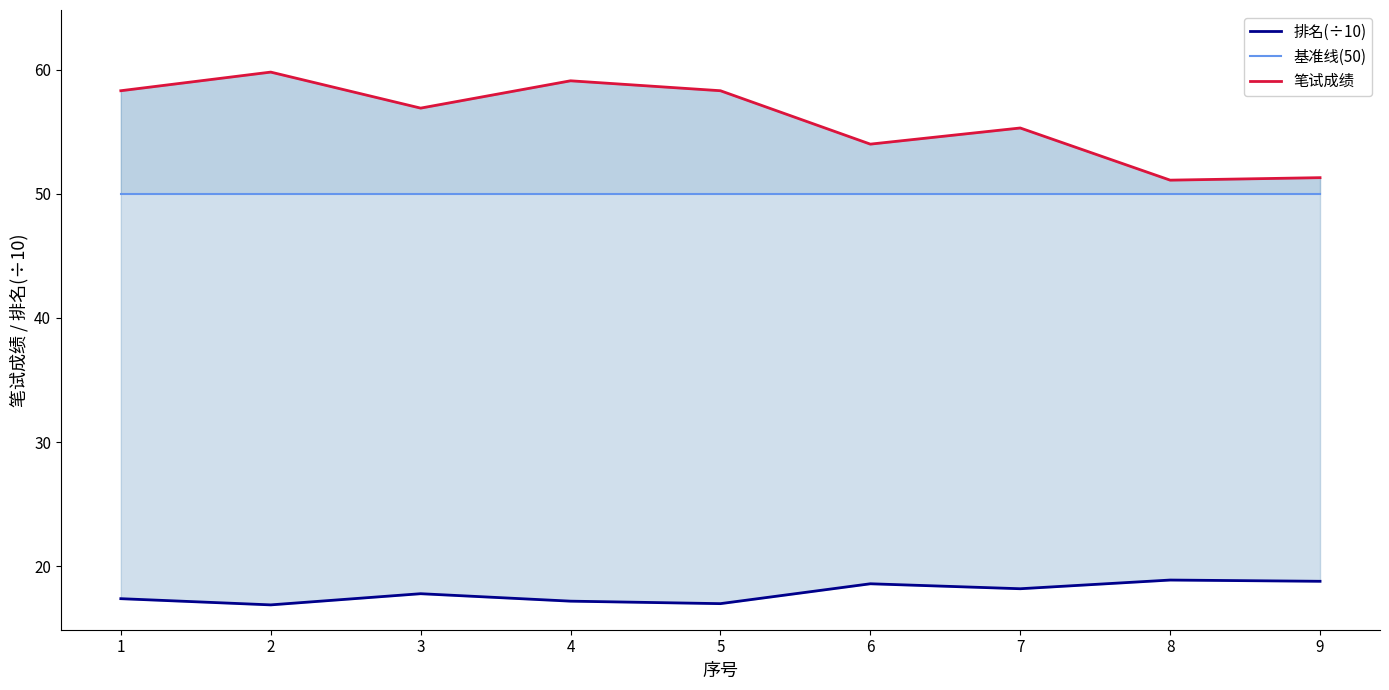

What are all the series names shown in the legend?

排名(÷10), 基准线(50), 笔试成绩